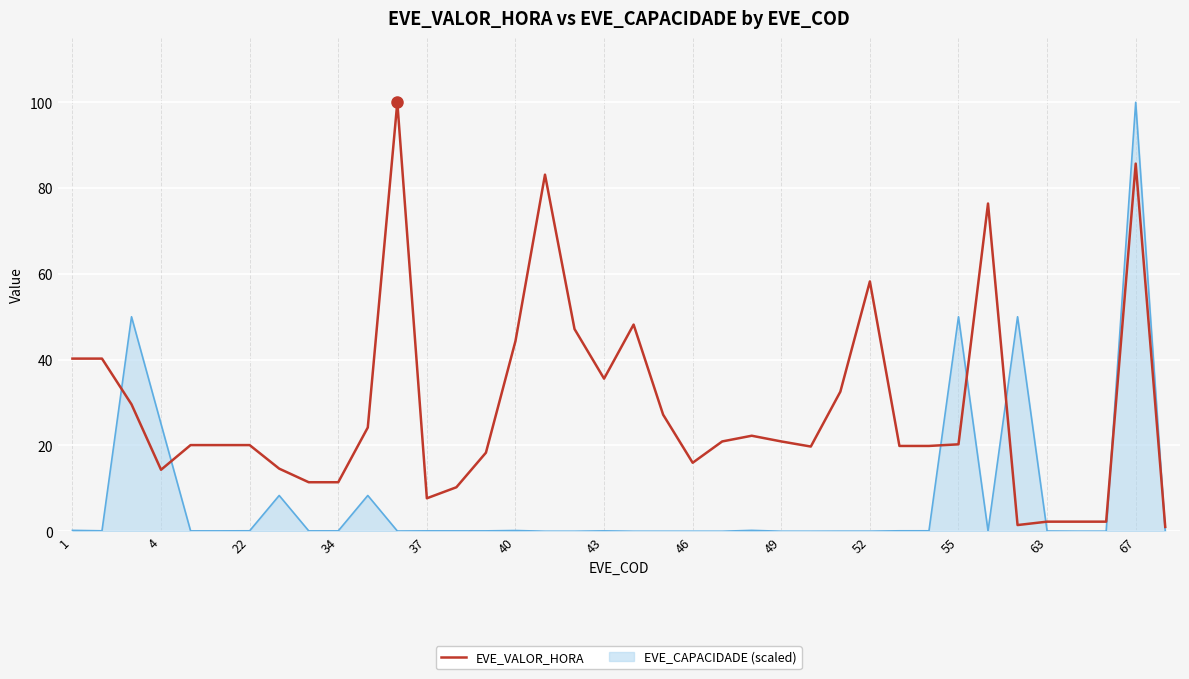

Which series has the largest total across all categories?

EVE_VALOR_HORA